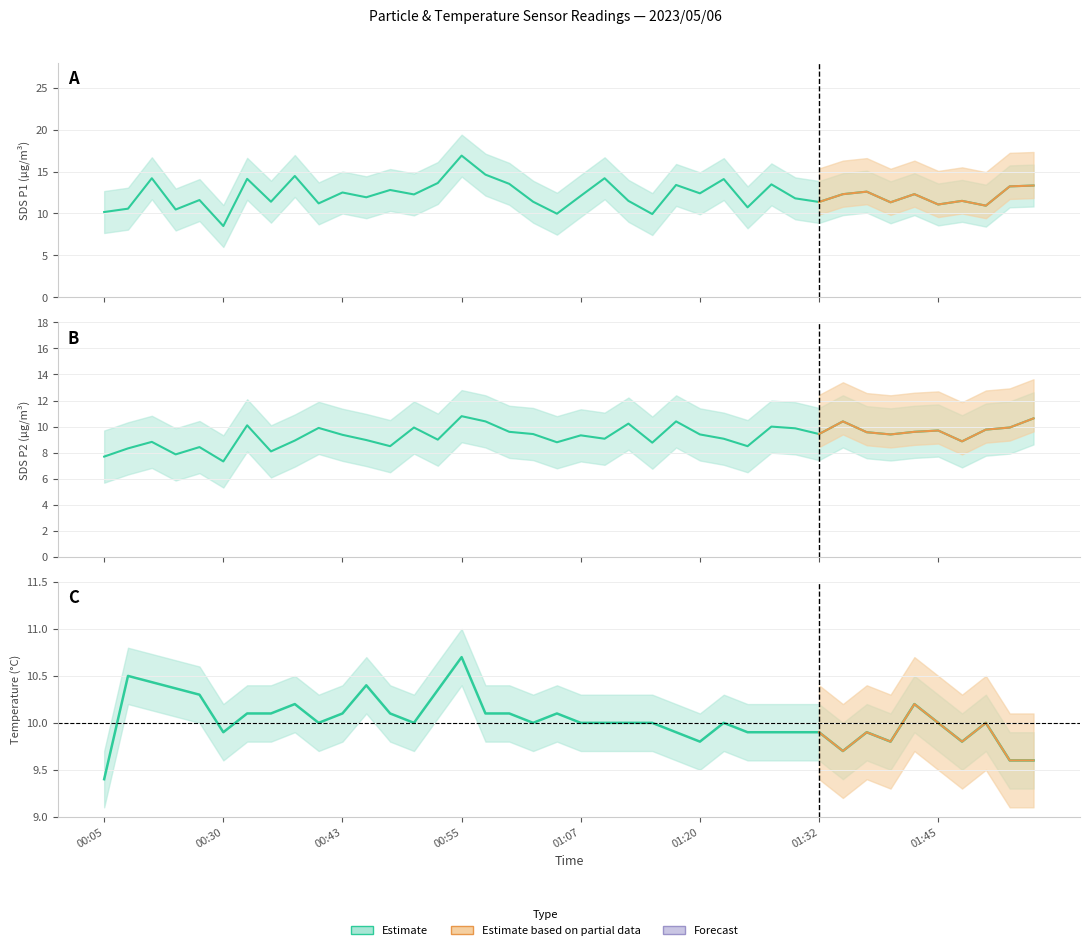

What is the difference between the maximum and minimum values in the SDS_P2 series?

3.5